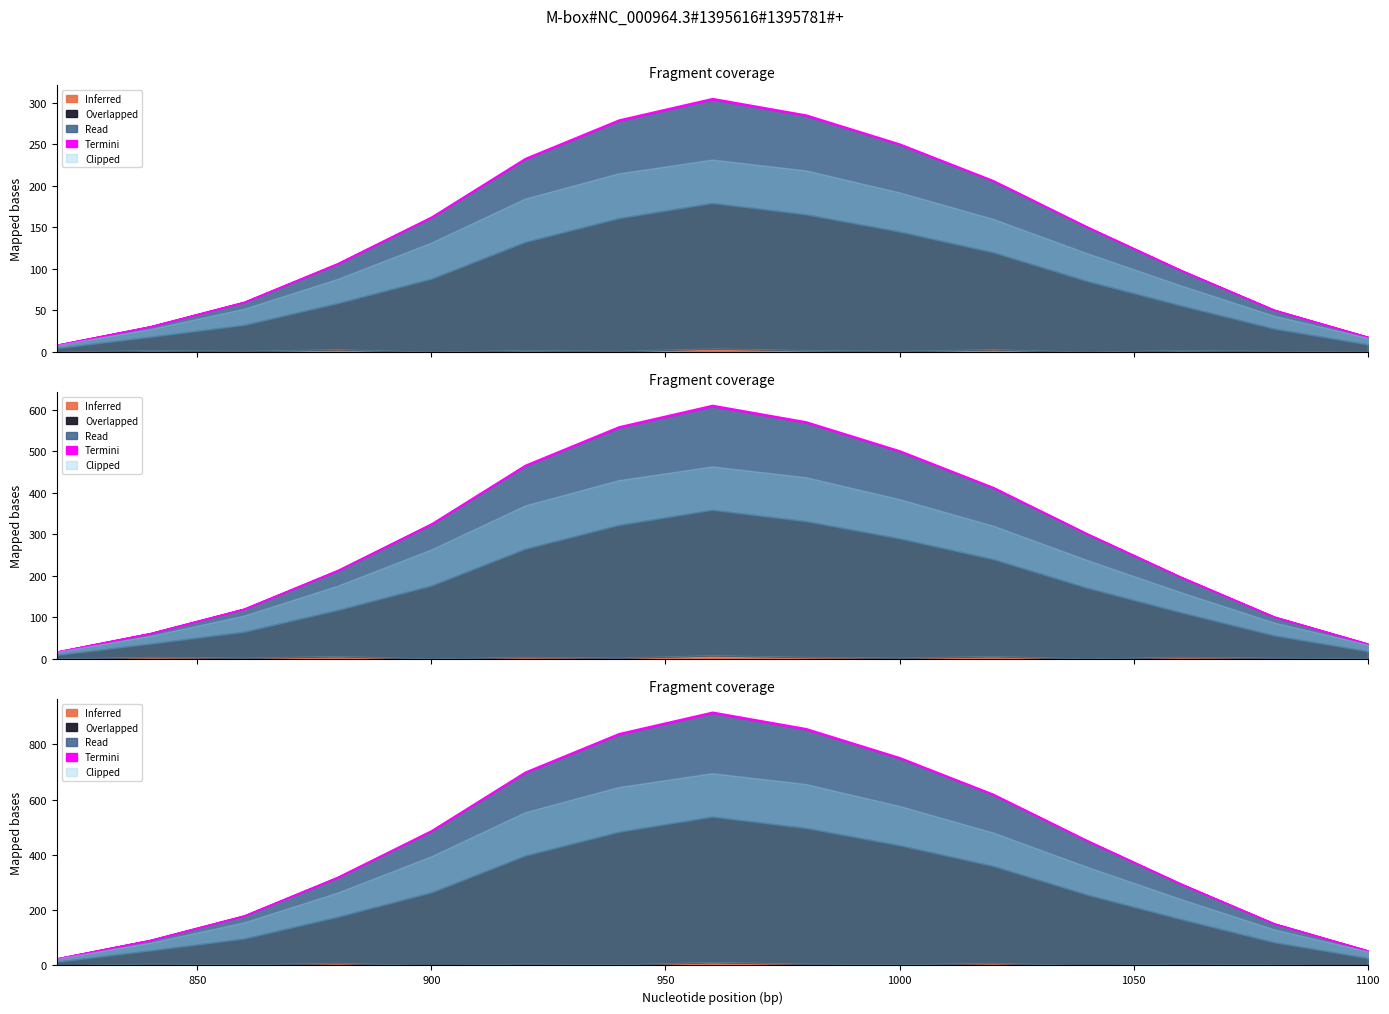

Does the chart have visible grid lines?

No